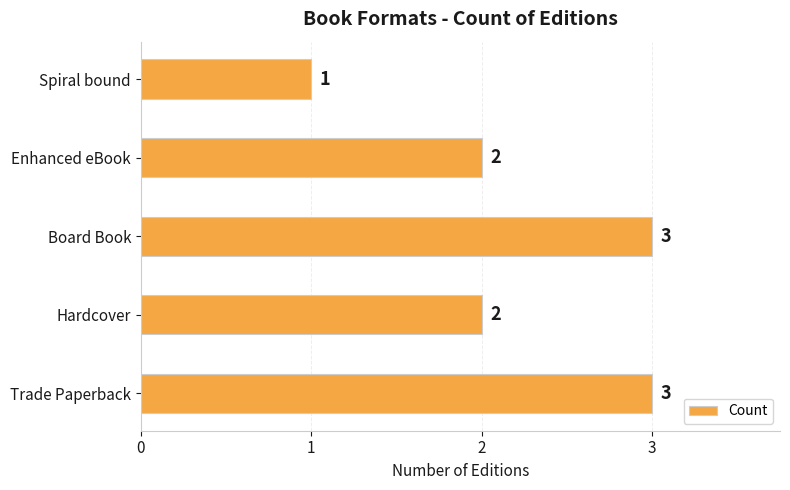

How many values are between 2 and 3?

4